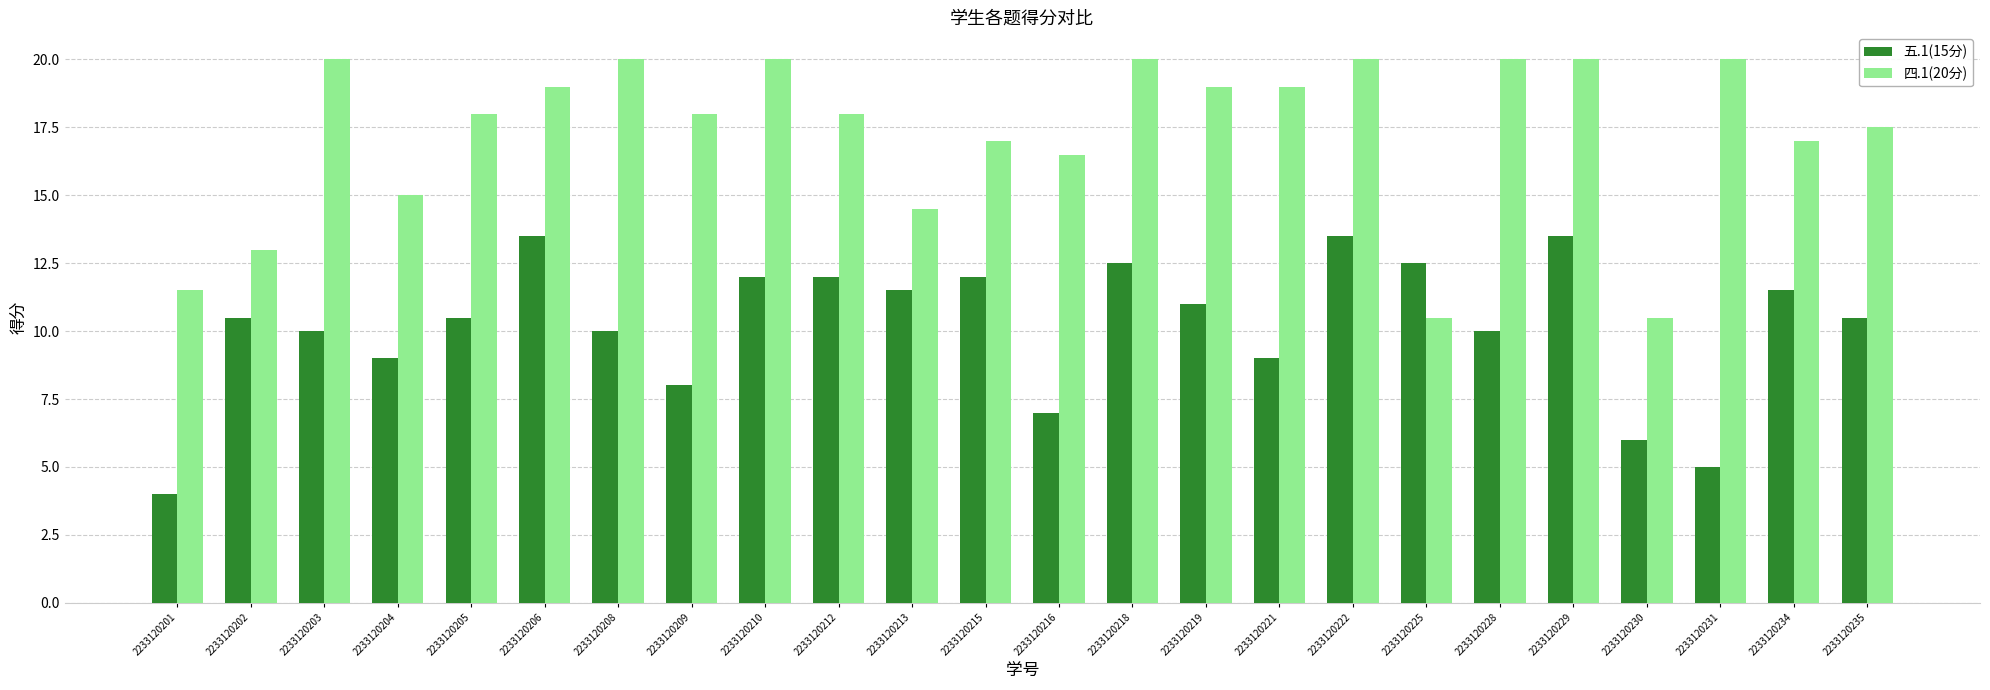

Rank the series by their average value, from lowest to highest.

五.1(15分), 四.1(20分)